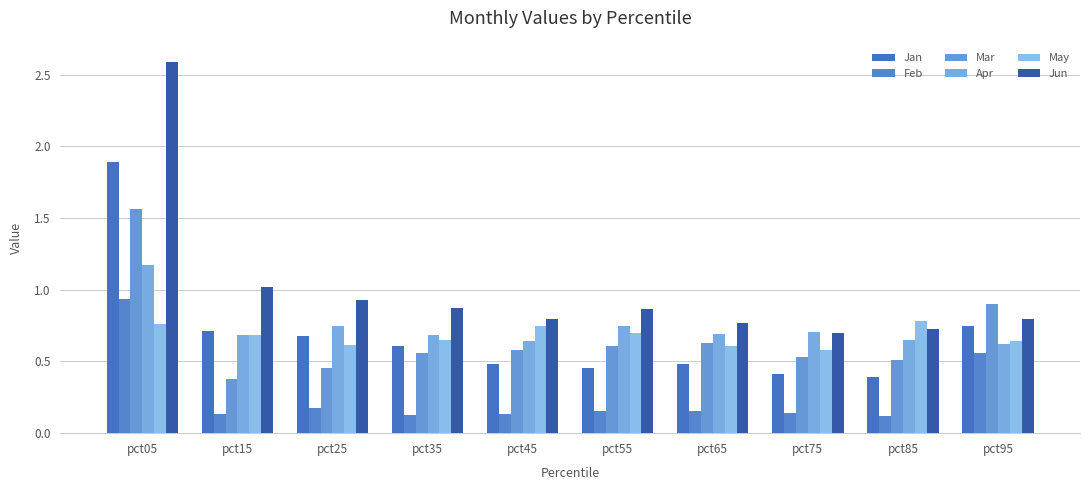

How many groups of bars are there?

10